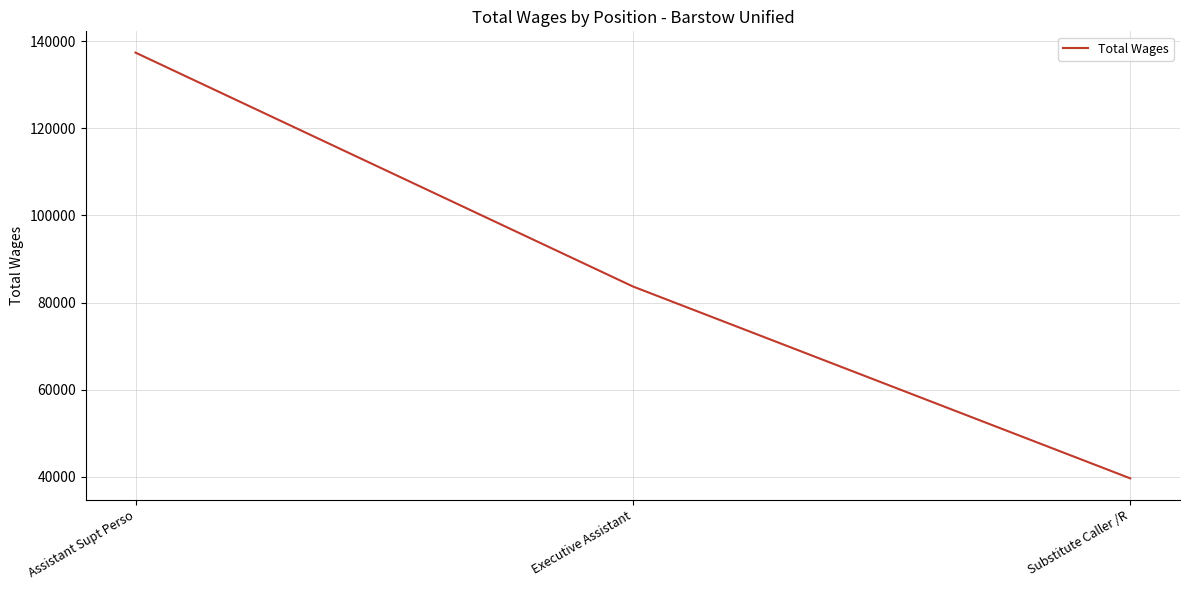

The chart shows a value of 37838 at Executive Assistant. True or false?

False